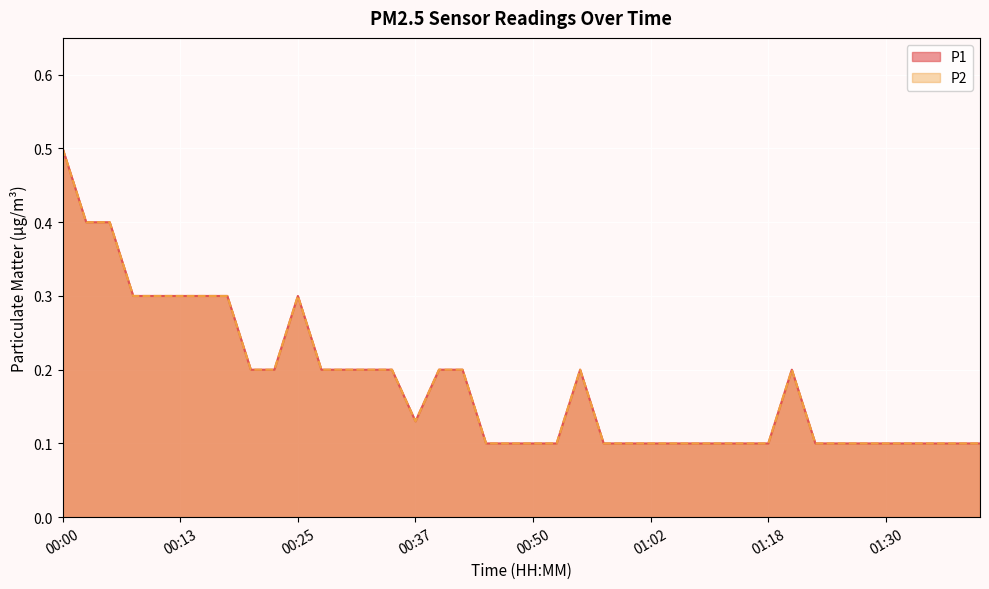

At which label is P2 closest to 0?

00:45